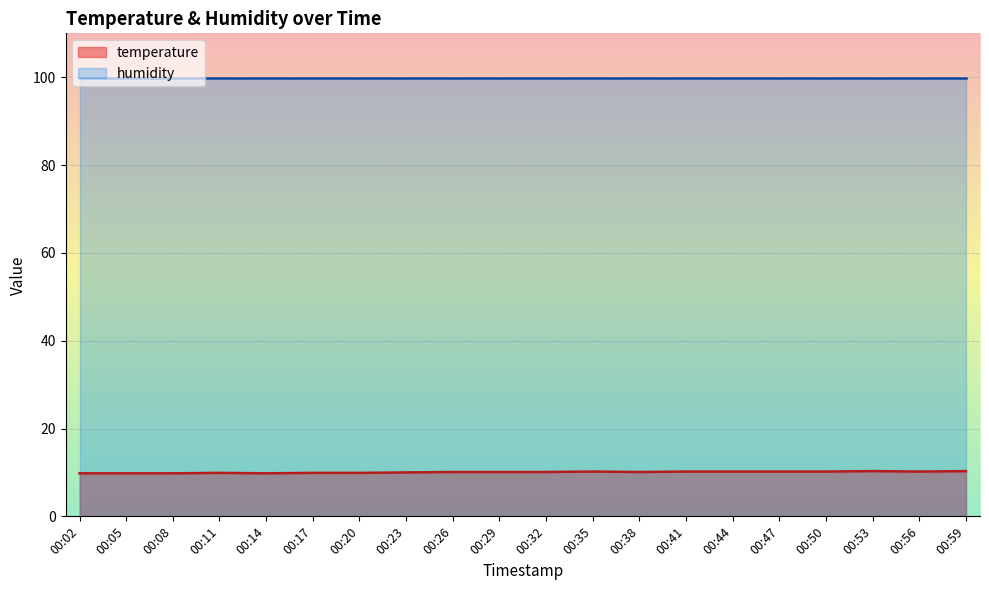

What is the sum of all values?

201.1